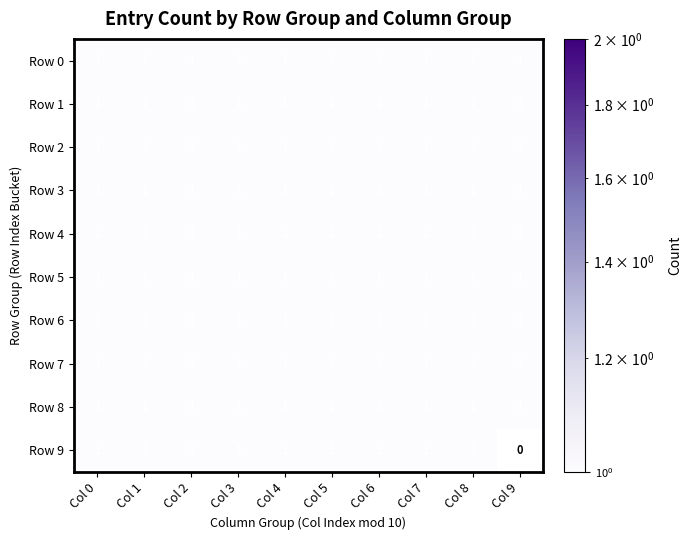

At how many categories does at least one series exceed 0?

10